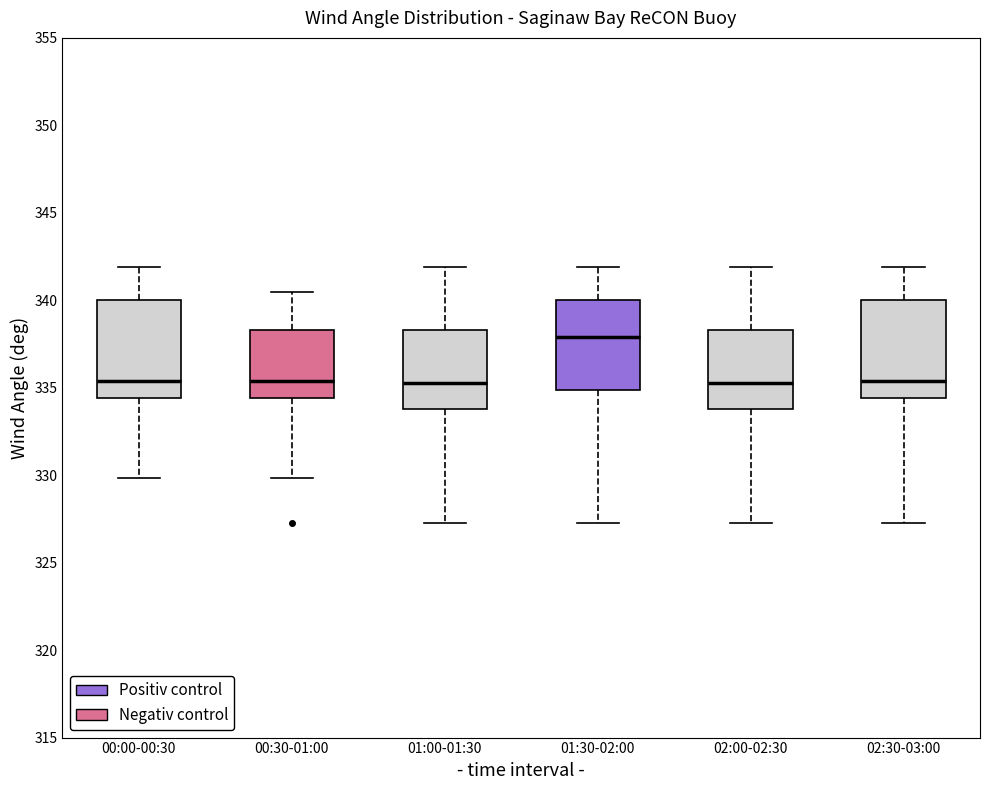

Reading left to right, transcribe this box plot: for each box, give where its median line is, the range the box spans, and where its two whiskers end, as read against the y-axis. The values are not printed on the chart, so give them approximately, as read against the axis.

00:00-00:30: median 335.5, box 334.5 to 340.0, whiskers 330.0 to 342.0
00:30-01:00: median 335.5, box 334.5 to 338.5, whiskers 330.0 to 340.5
01:00-01:30: median 335.5, box 334.0 to 338.5, whiskers 327.0 to 342.0
01:30-02:00: median 338.0, box 335.0 to 340.0, whiskers 327.0 to 342.0
02:00-02:30: median 335.5, box 334.0 to 338.5, whiskers 327.0 to 342.0
02:30-03:00: median 335.5, box 334.5 to 340.0, whiskers 327.0 to 342.0